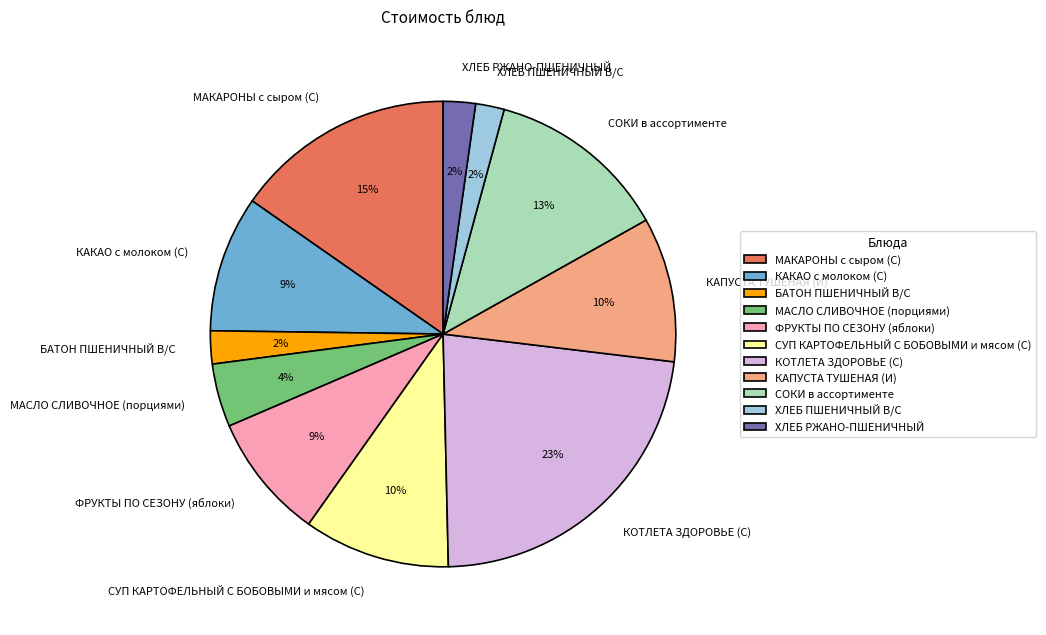

Is there any slice that represents more than half of the pie?

No